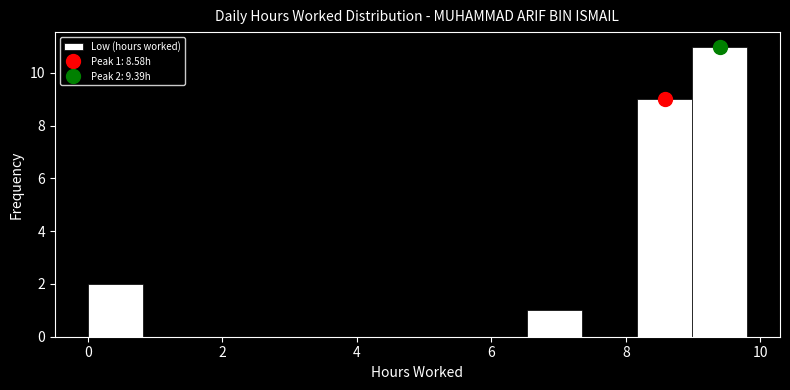

Which range on the x-axis has the tallest bar?

9.0 to 9.8